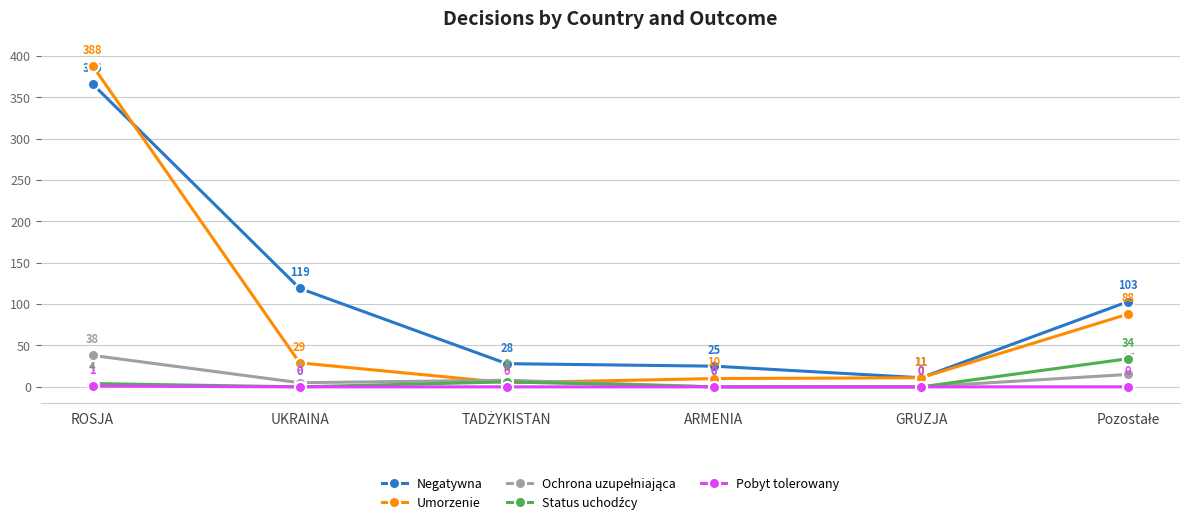

Which series has the largest range (max minus min)?

Umorzenie